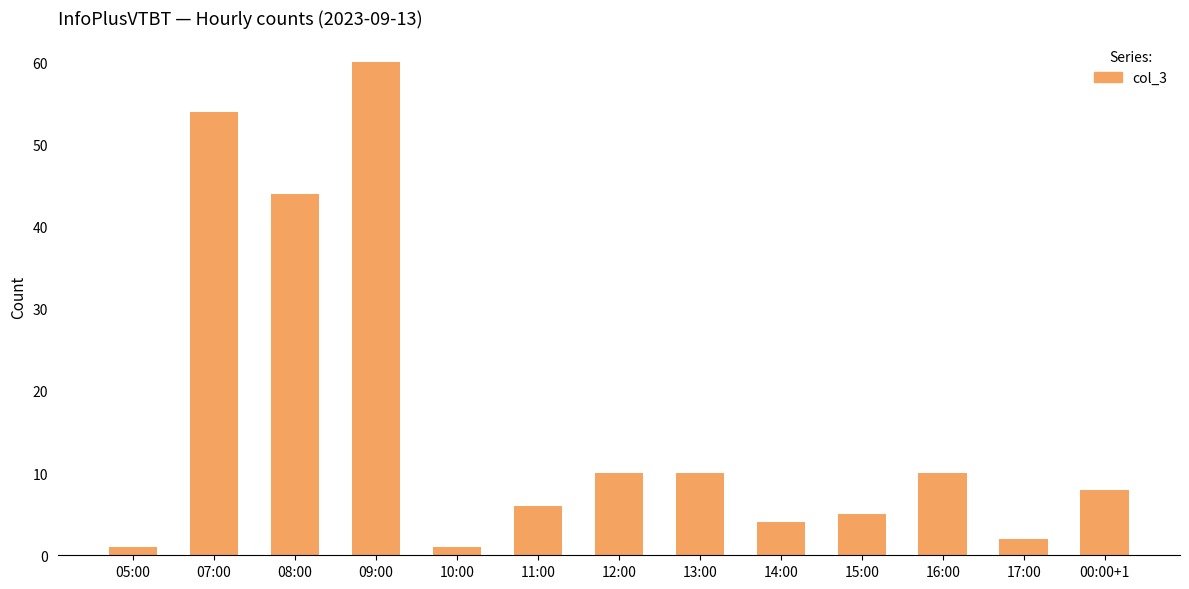

How many distinct data groups are displayed?

1